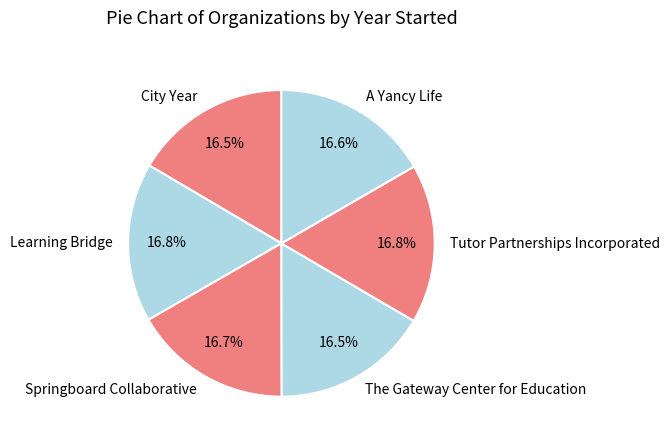

The A Yancy Life slice represents 17% of the pie. True or false?

True